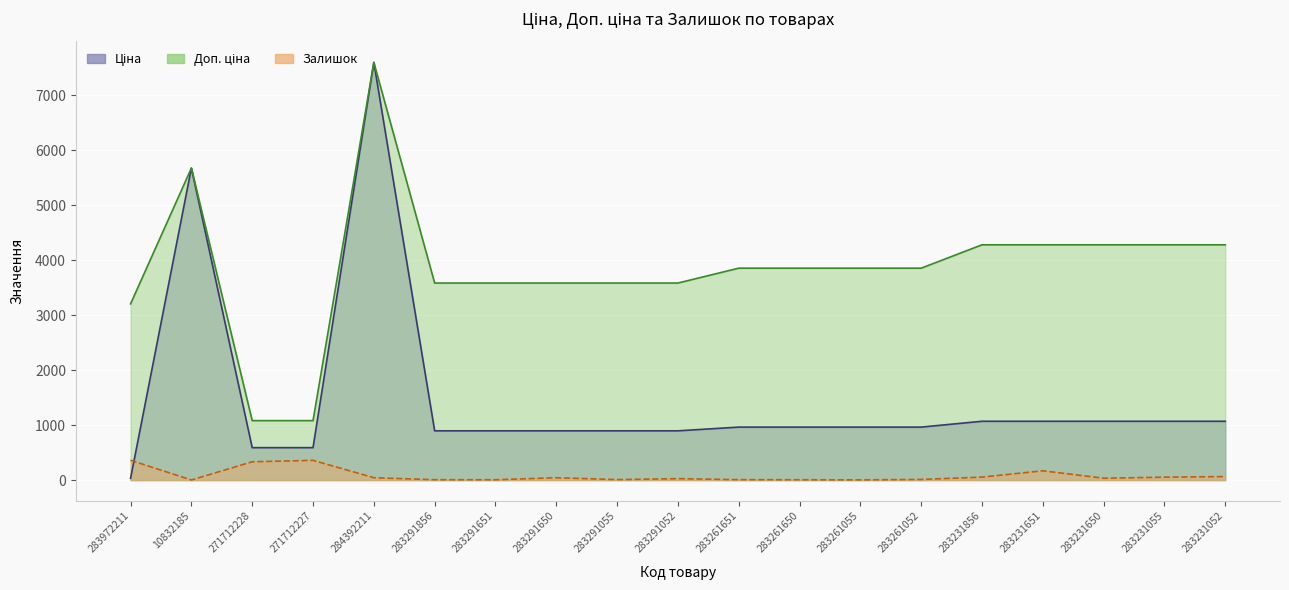

At which label does Ціна first exceed 963?

10832185